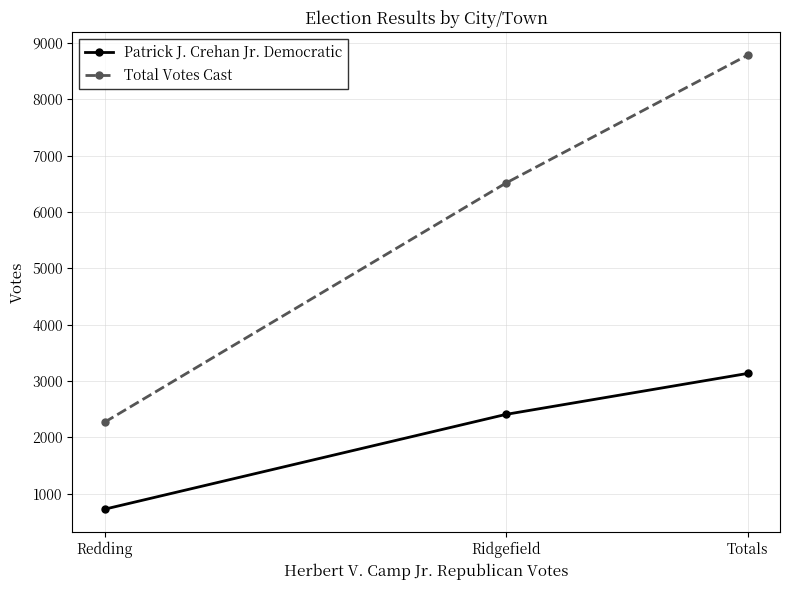

At which category is the sum across all series the highest?

Totals